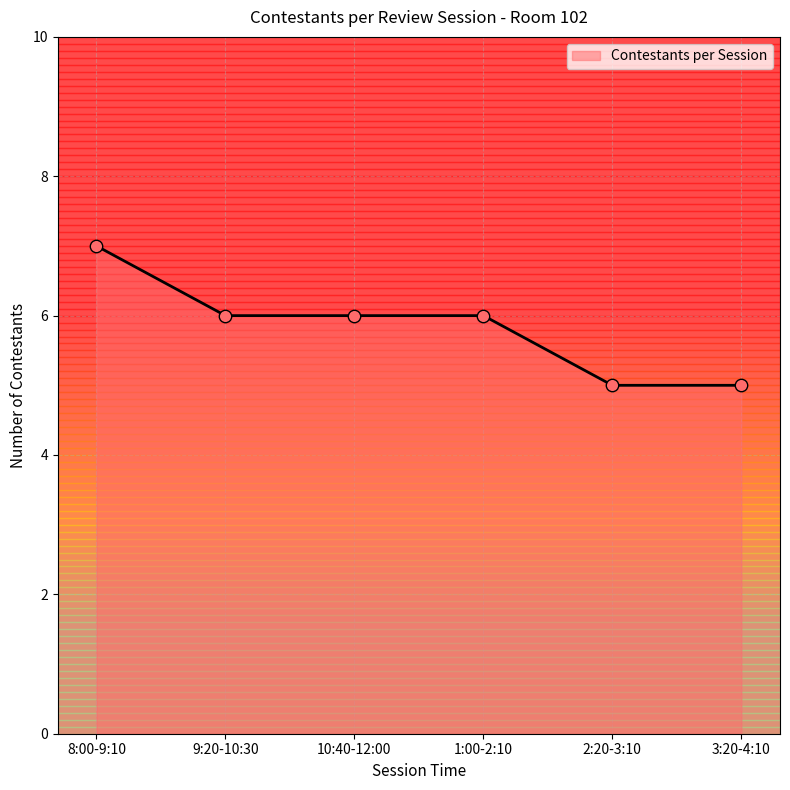

Which has a higher value, 10:40-12:00 or 8:00-9:10?

8:00-9:10